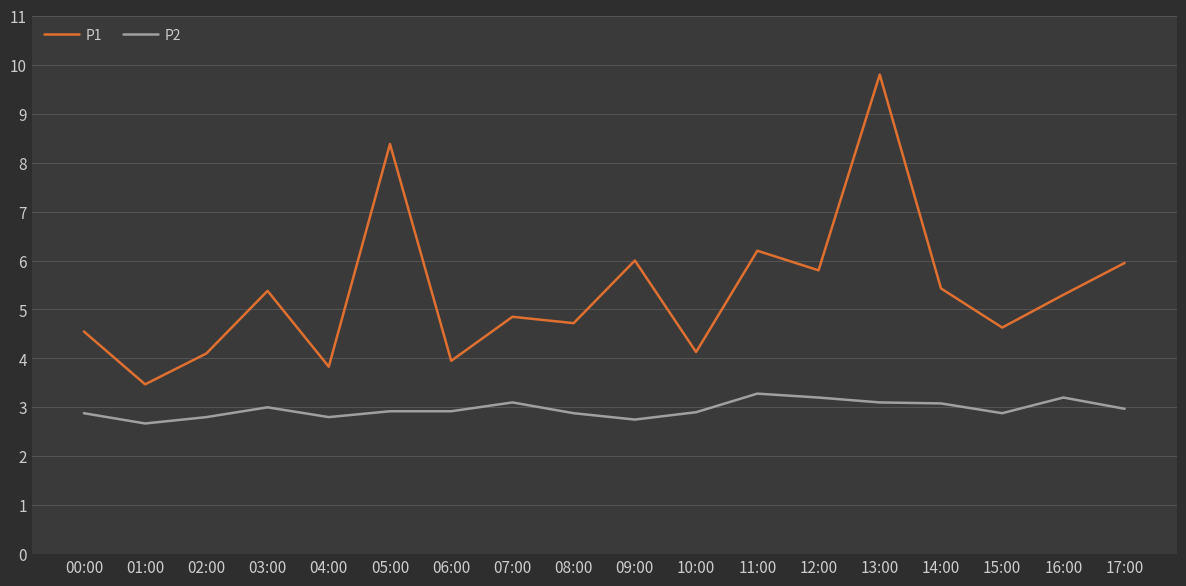

Is the value of P2 at 11:00 greater than the value of P1 at 00:00?

No